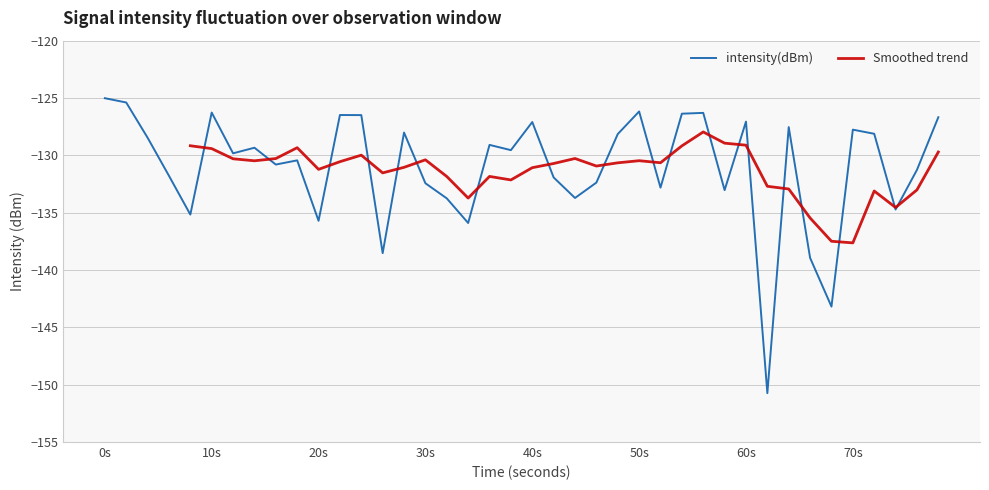

The value at 24 is -25.6. True or false?

False